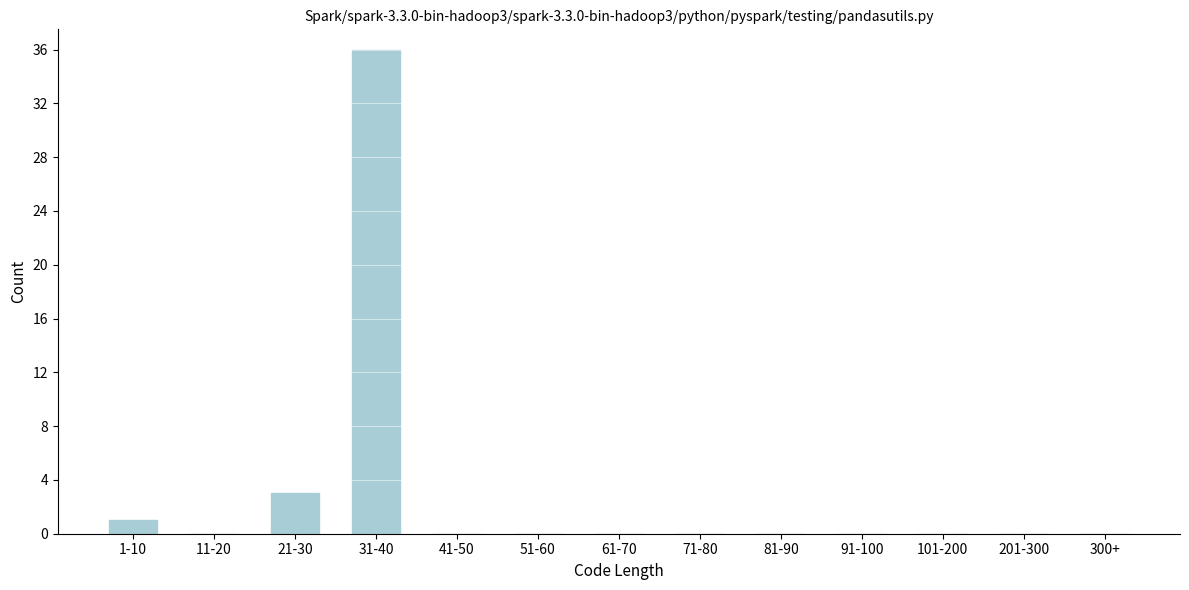

Reading left to right, what are all the values shown in this chart?

1-10=1	11-20=0	21-30=3	31-40=36	41-50=0	51-60=0	61-70=0	71-80=0	81-90=0	91-100=0	101-200=0	201-300=0	300+=0